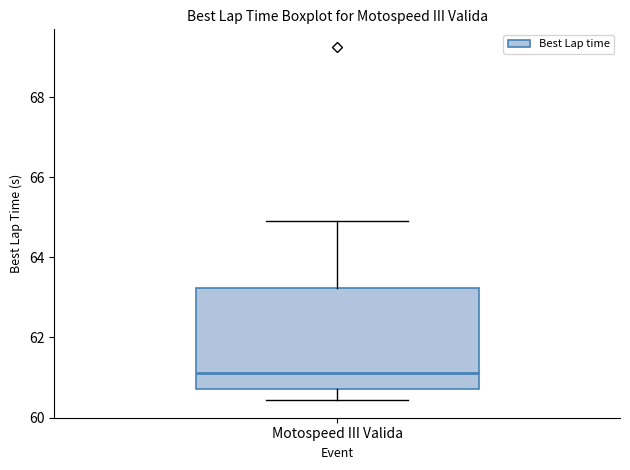

Where does the upper whisker of the box for Motospeed III Valida end on the y-axis? The values are not printed on the chart, so give them approximately, as read against the axis.

65.0